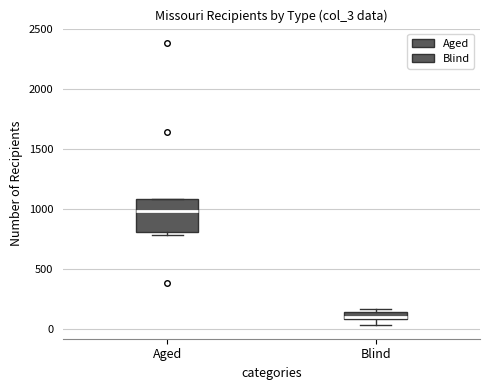

Which box has the lowest median line?

Blind